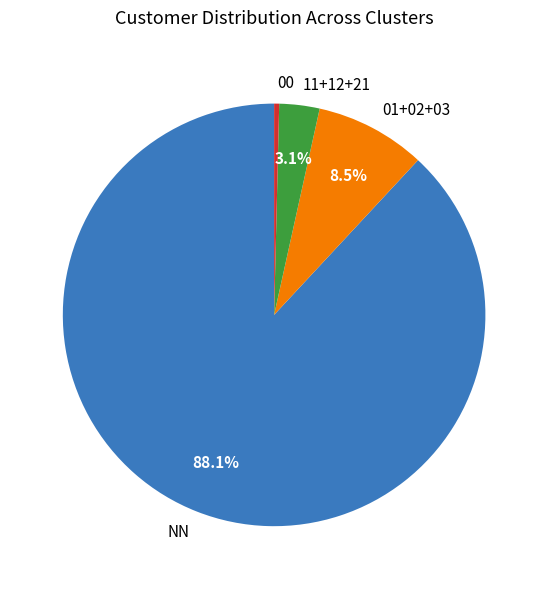

Between NN and 00, which is larger?

NN